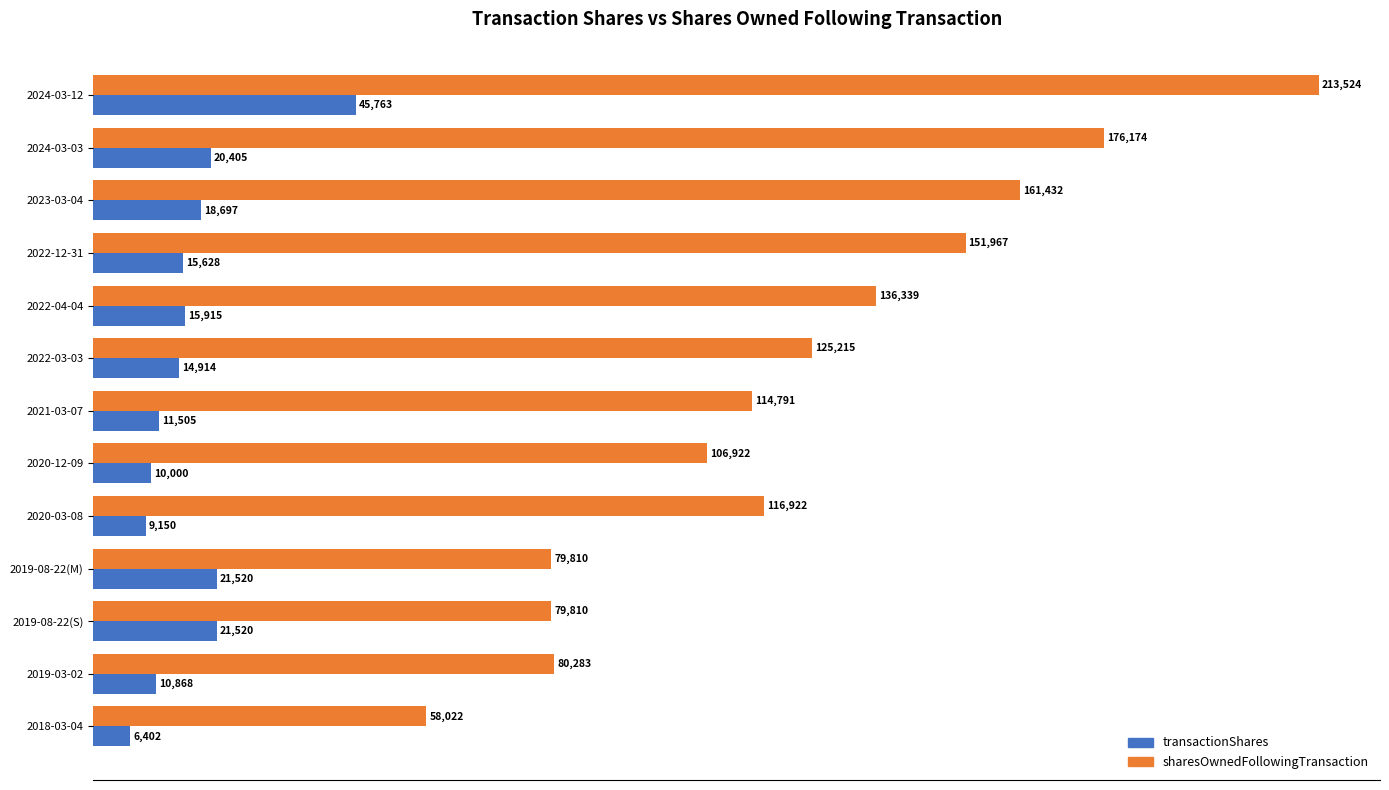

What is the sum of the transactionShares values at 2023-03-04 and 2021-03-07?

30202